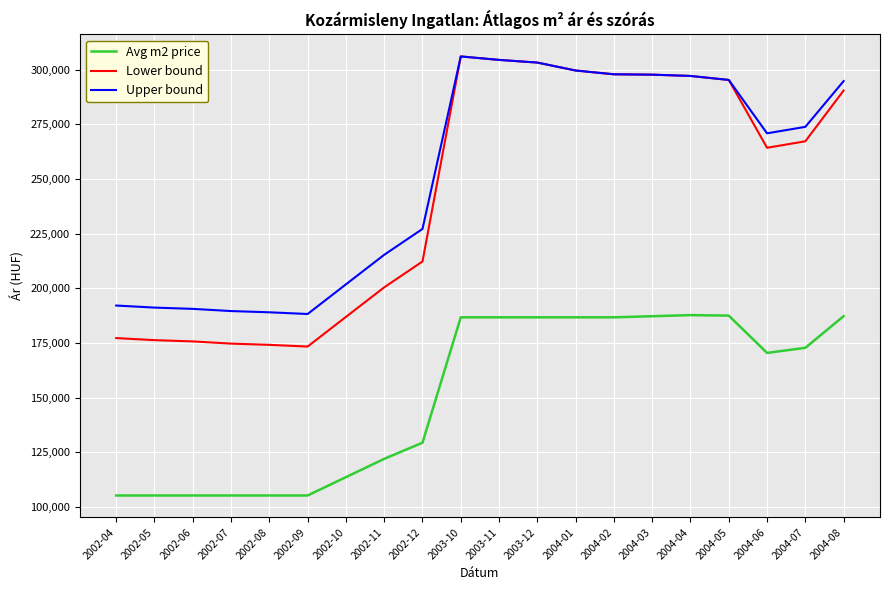

True or false: Upper bound and Avg m2 price intersect in this chart.

False